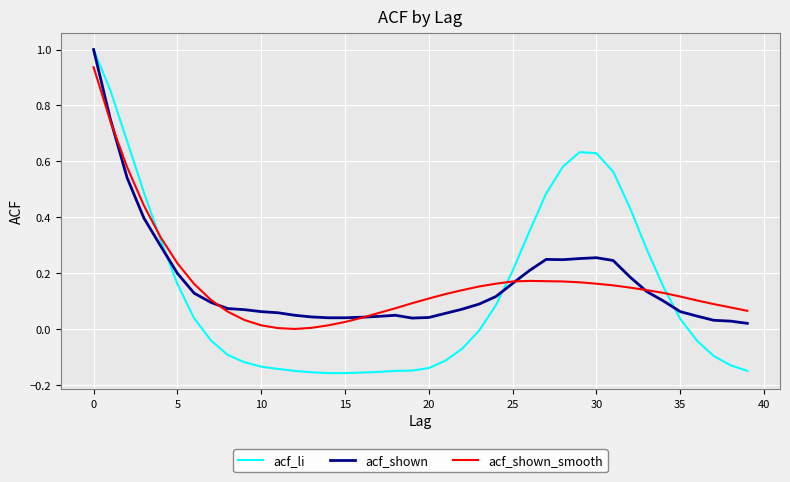

What is the maximum value for acf_li?

1.0